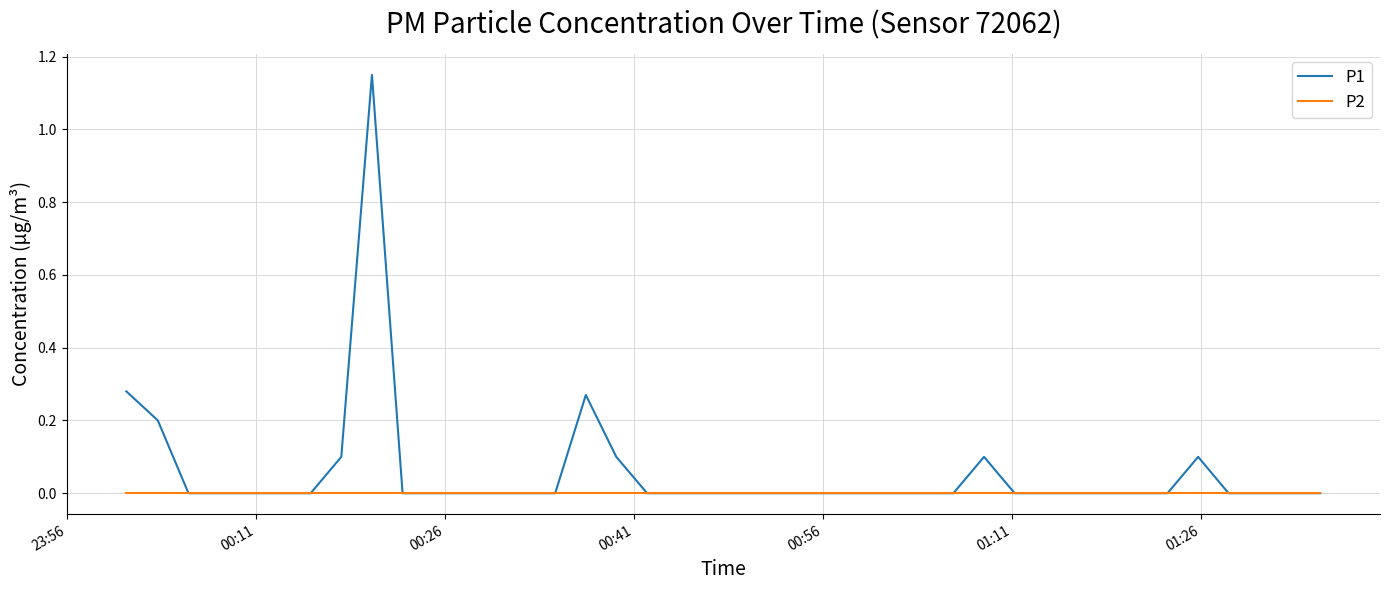

Which series has the largest range (max minus min)?

P1